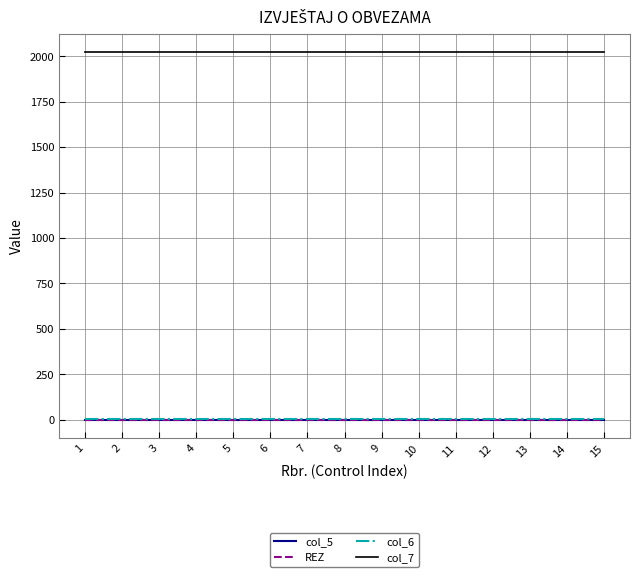

What is the value of the col_7 point at the 13th from the left?

2023